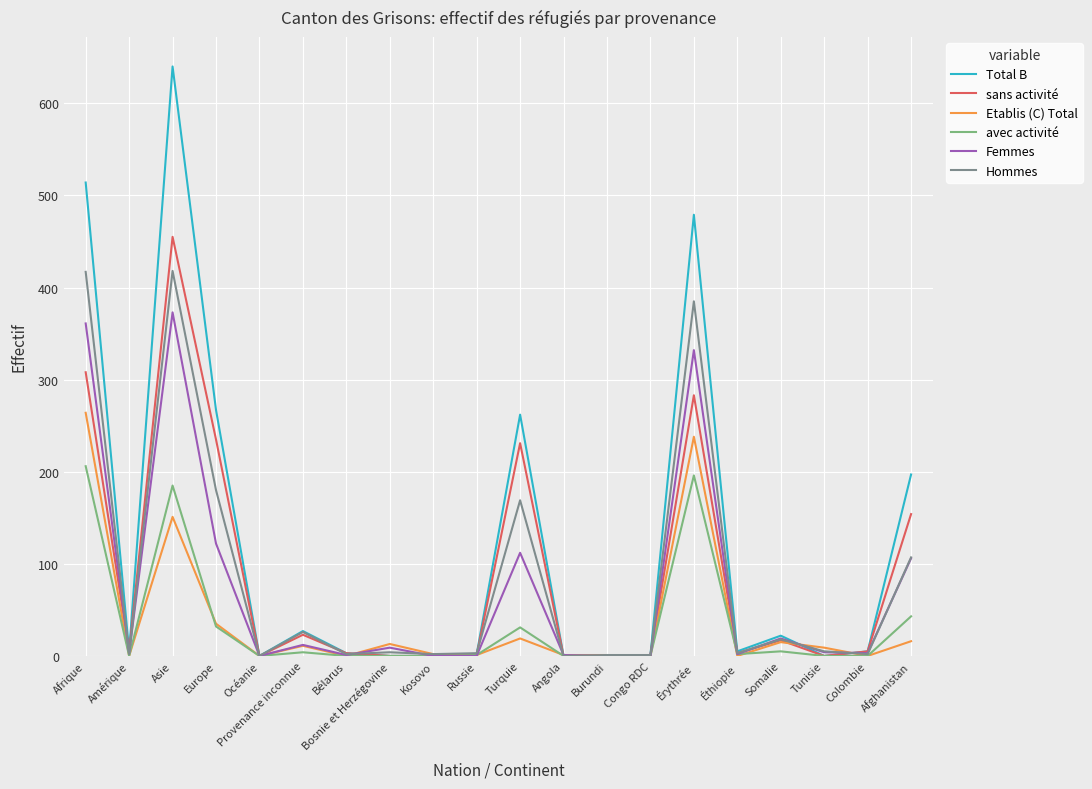

Is the value of Hommes at Érythrée greater than the value of avec activité at Angola?

Yes